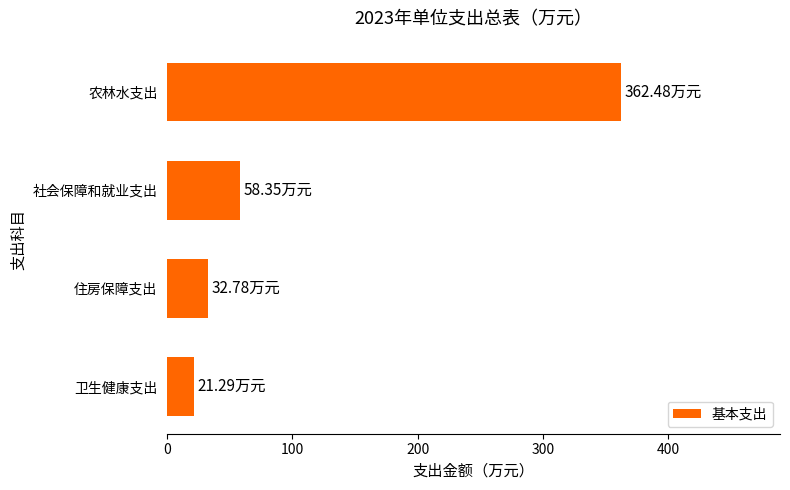

What is the label of the 3rd bar from the bottom?

社会保障和就业支出